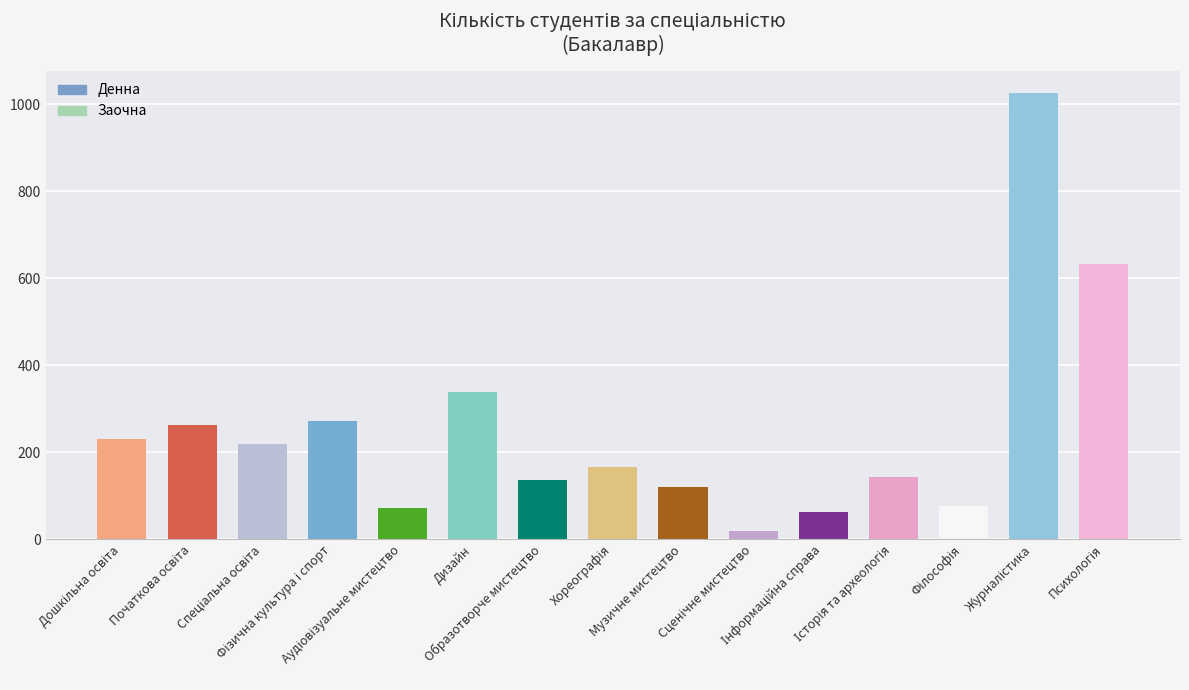

What is the label of the 2nd bar from the right?

Журналістика